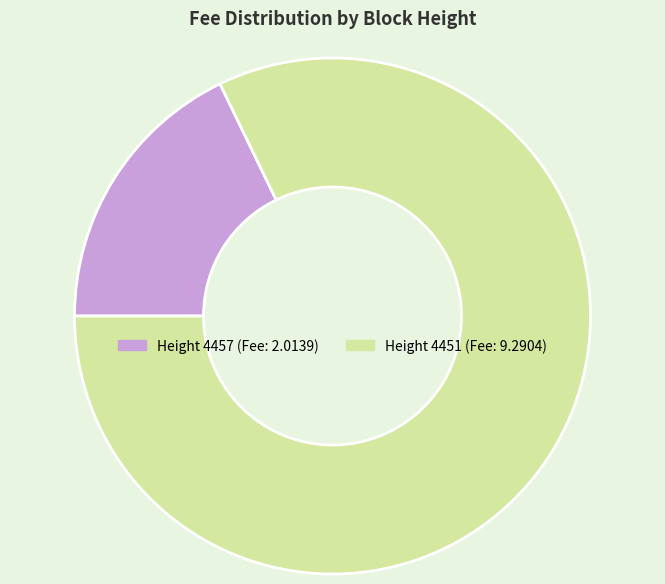

Count the number of slices in the pie.

2